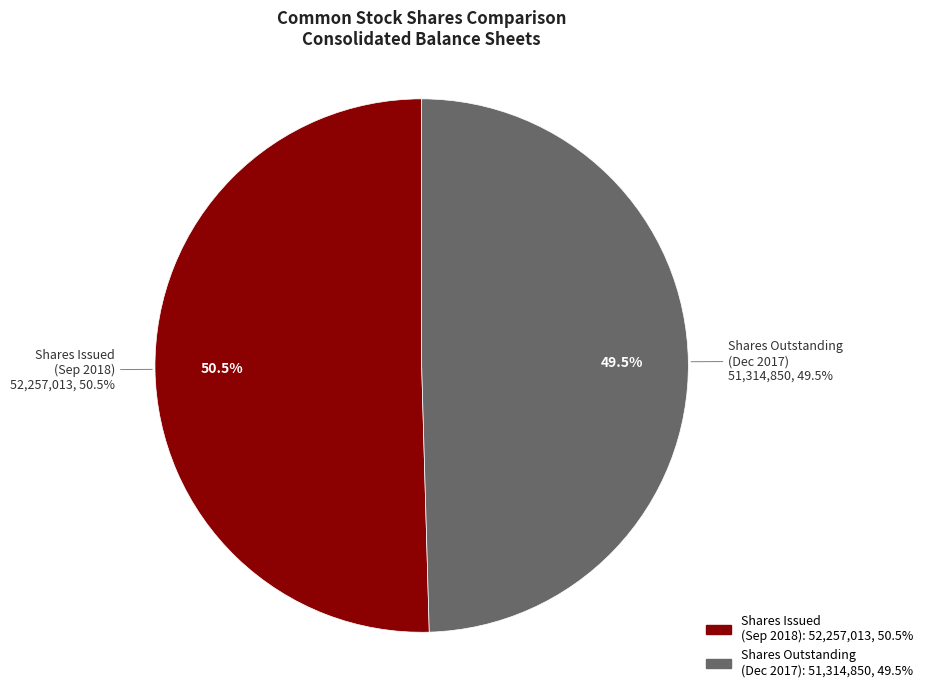

Does any single category account for the majority?

Yes